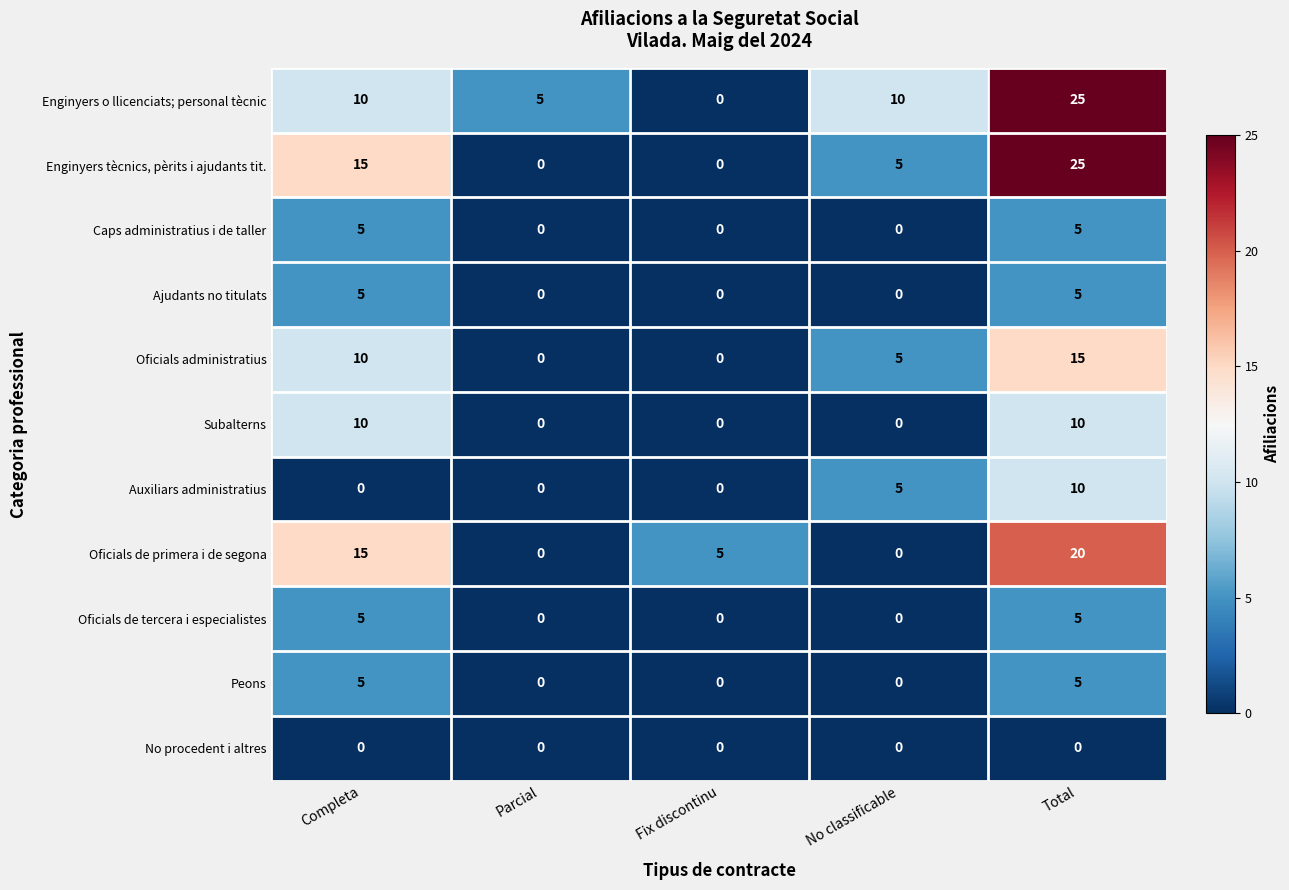

Which series changed the most between Completa and Total?

Enginyers o llicenciats; personal tècnic